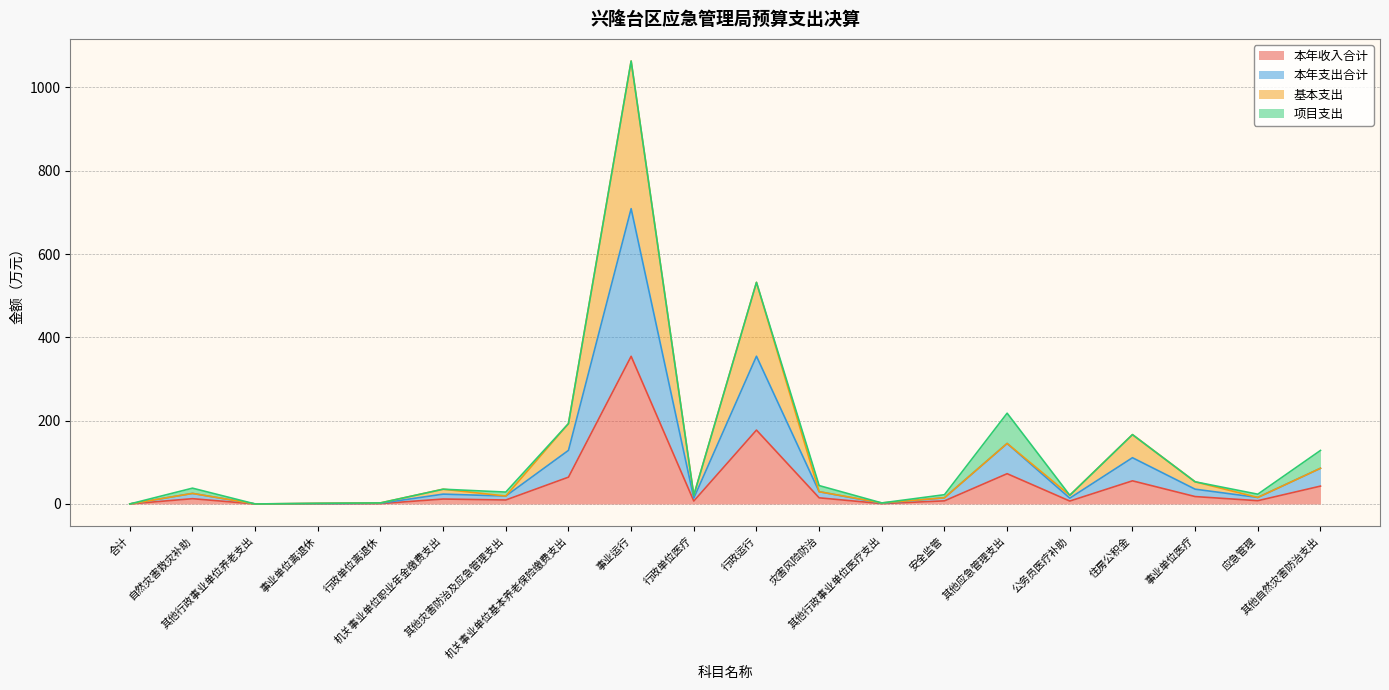

Does the chart have visible grid lines?

Yes